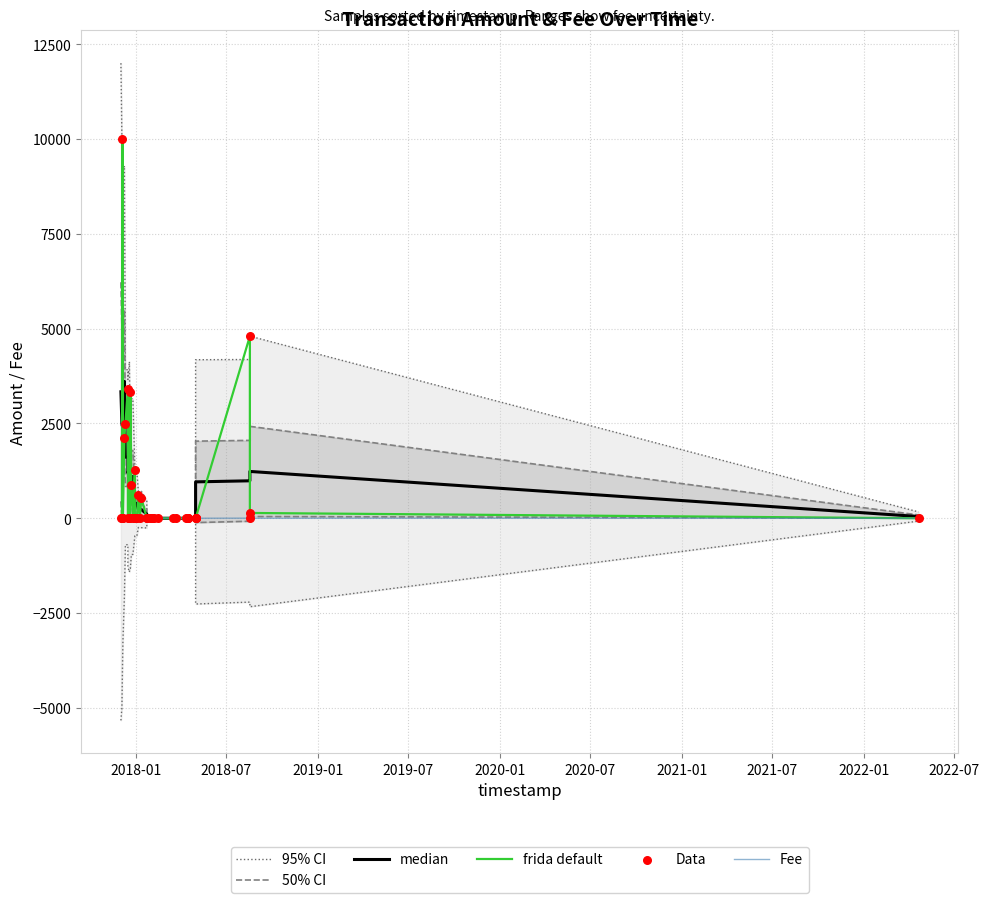

Which series reaches the maximum Y coordinate?

95% CI